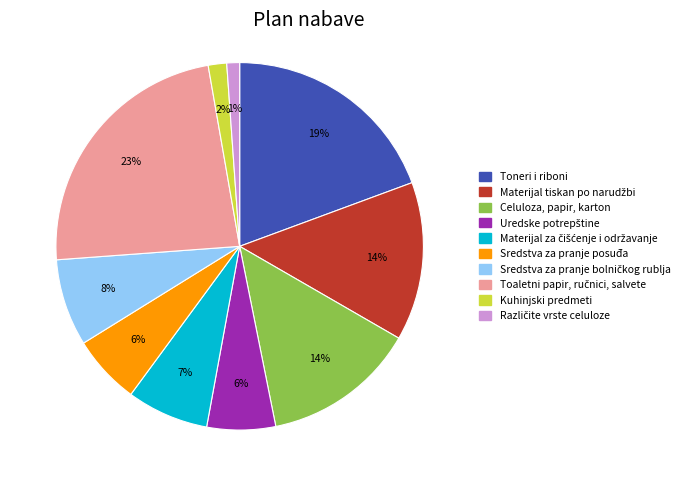

To the nearest percent, what is the average slice percentage?

10%